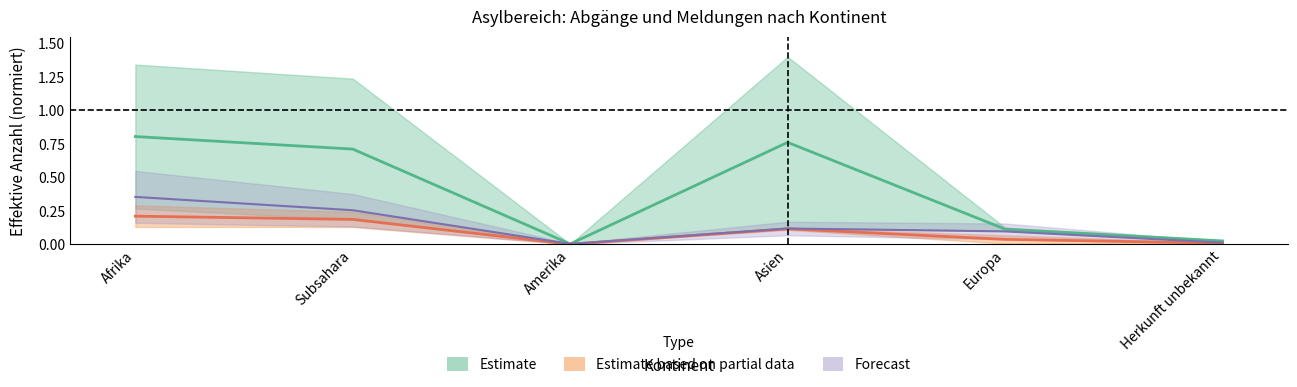

Is this an area chart (filled region under the line)?

No